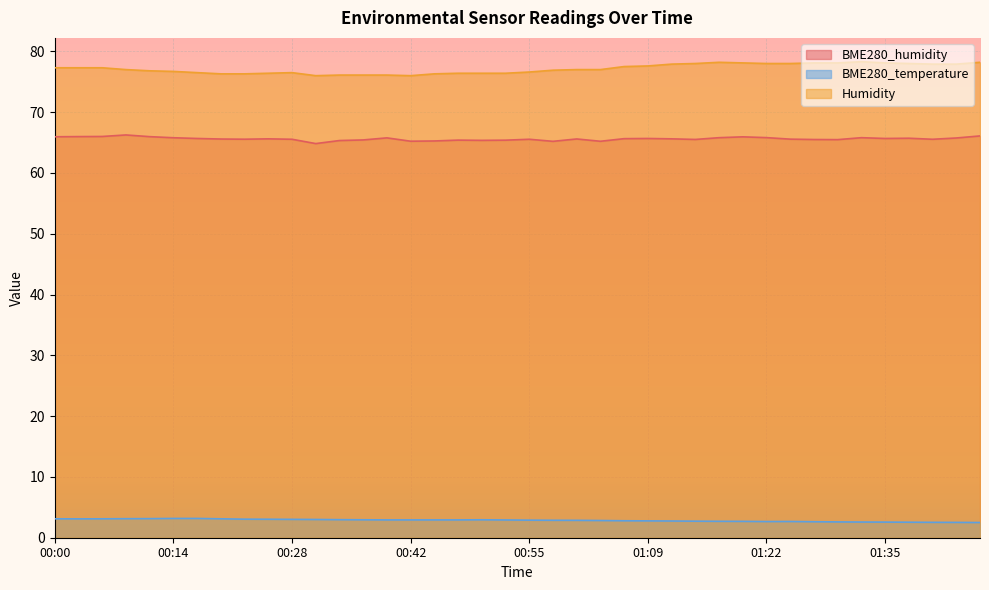

List the labels in order of BME280_temperature value, largest first.

00:14, 00:17, 00:11, 00:08, 00:00, 00:05, 00:19, 00:02, 00:22, 00:25, 00:28, 00:31, 00:34, 00:37, 00:50, 00:40, 00:42, 00:45, 00:47, 00:52, 00:55, 00:58, 01:01, 01:04, 01:06, 01:09, 01:11, 01:14, 01:17, 01:19, 01:24, 01:22, 01:27, 01:30, 01:33, 01:35, 01:37, 01:40, 01:43, 01:46